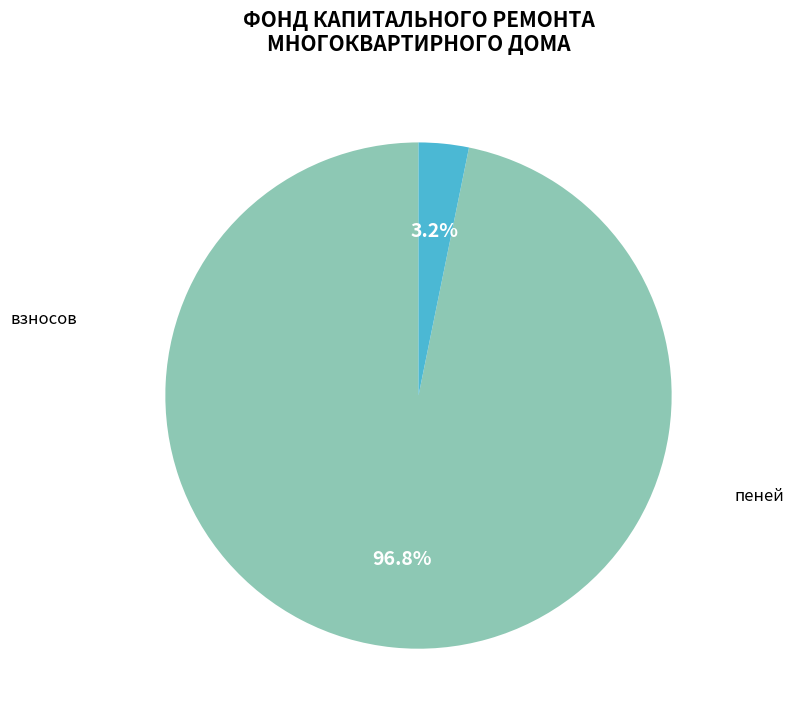

Is there a majority slice in this chart?

Yes